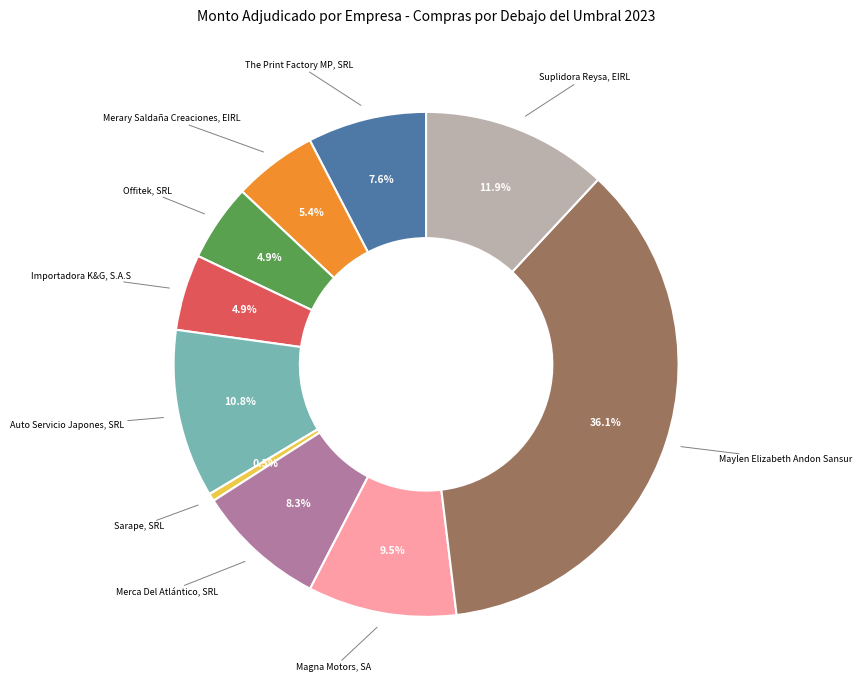

Which has a higher value, Sarape, SRL or Importadora K&G, S.A.S?

Importadora K&G, S.A.S